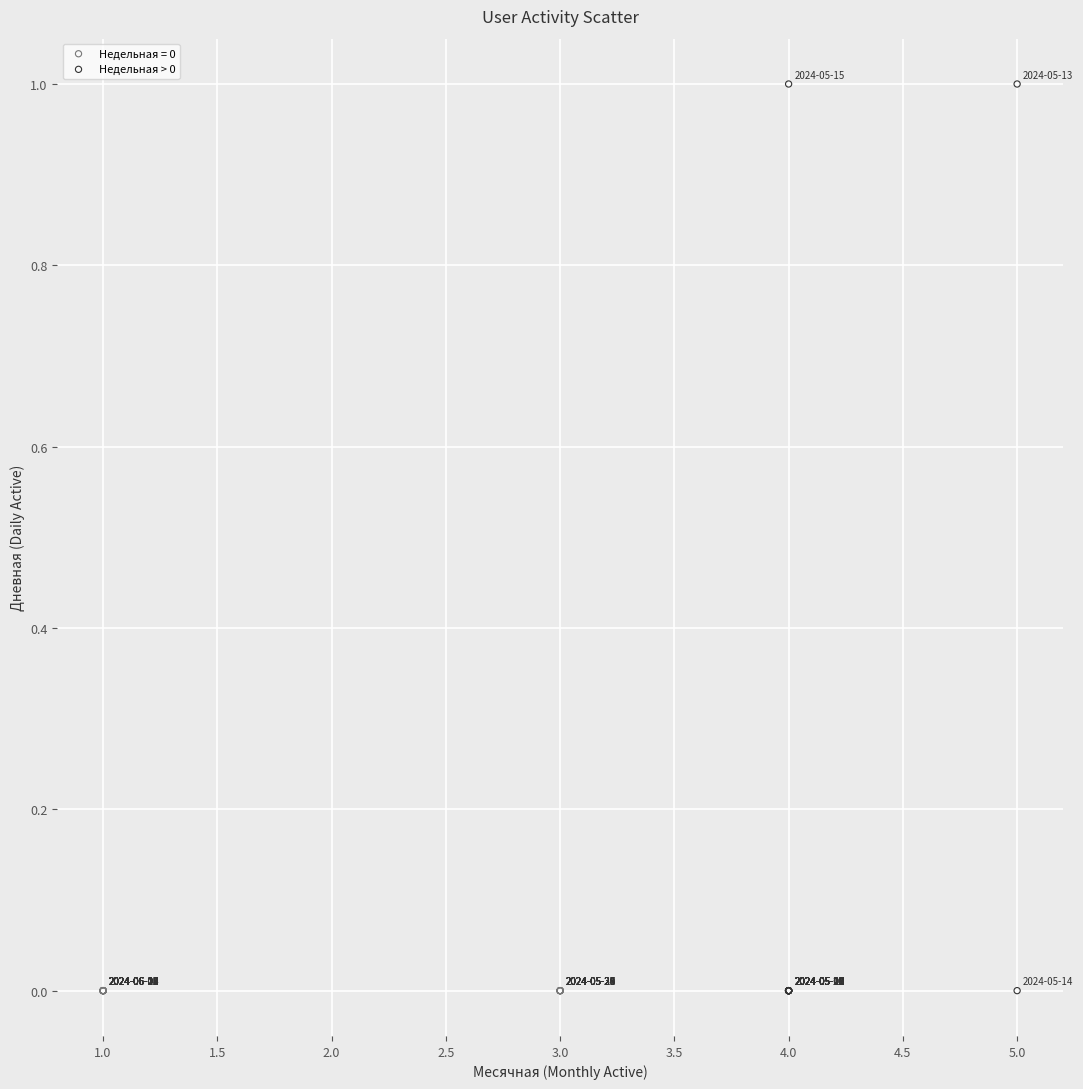

Which series contains the highest Y value?

Недельная > 0